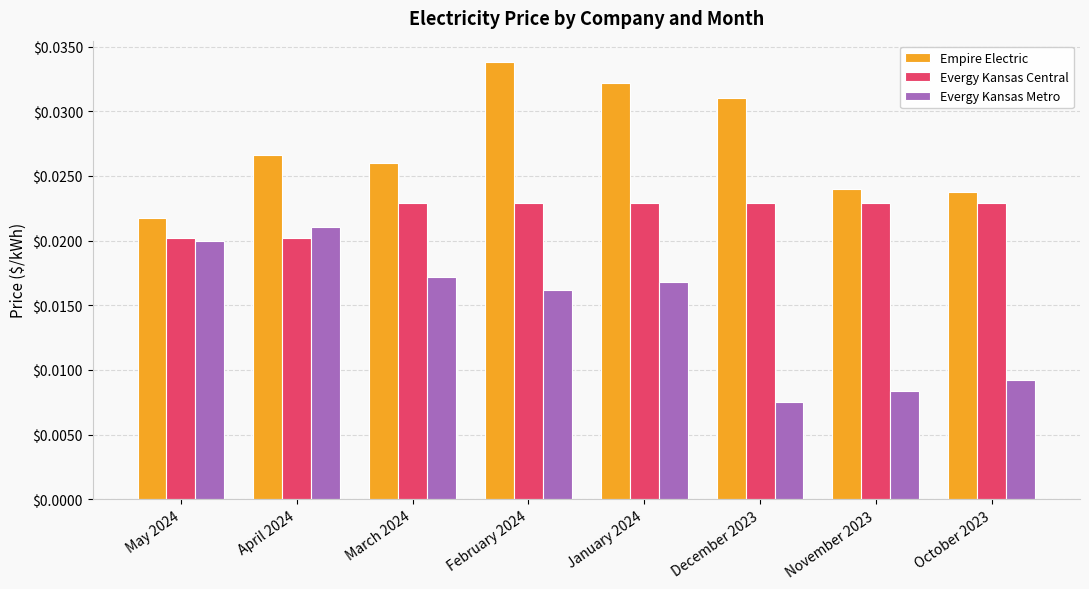

Does the chart contain any negative values?

No